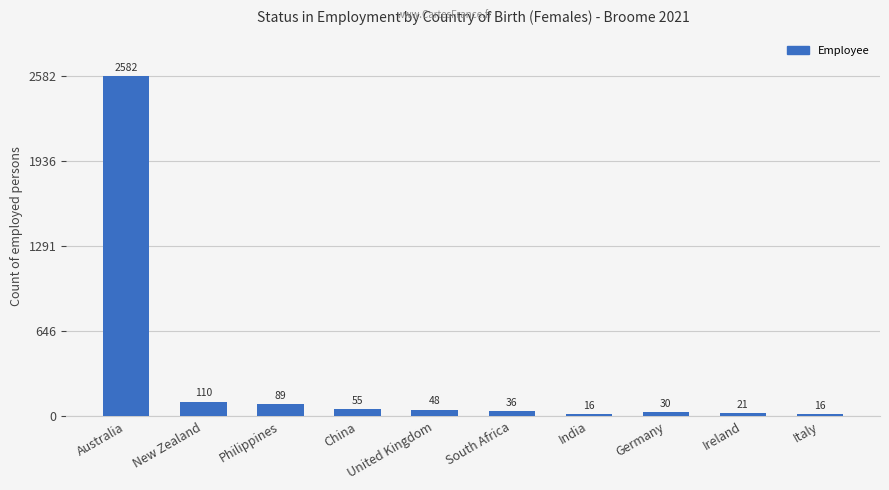

The value at Australia is 2582. True or false?

True